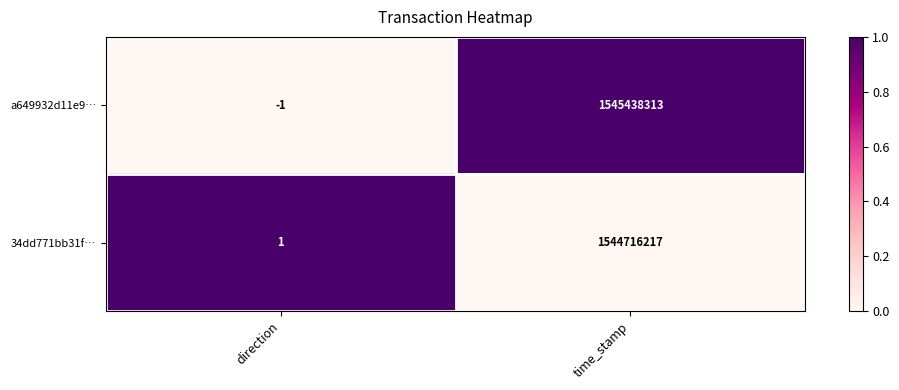

Reading left to right, transcribe all the data shown in this chart.

a649932d11e9…: direction=-1	time_stamp=1545438313
34dd771bb31f…: direction=1	time_stamp=1544716217